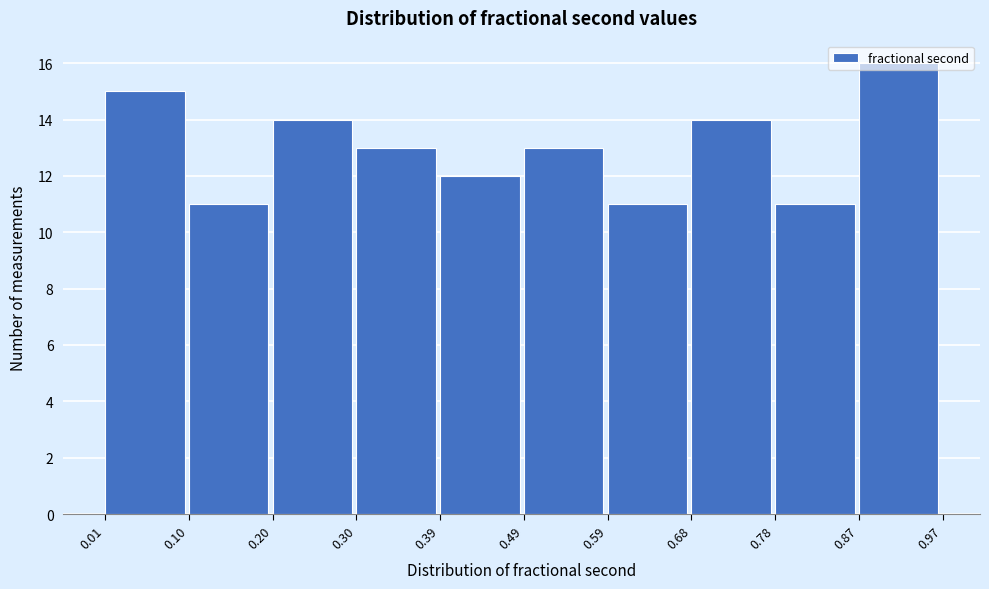

Reading left to right, list every bar in this chart as the range it spans on the x-axis followed by its height. The values are not printed on the chart, so give them approximately, as read against the axis.

0.01 to 0.10: 15
0.10 to 0.20: 11
0.20 to 0.30: 14
0.30 to 0.39: 13
0.39 to 0.49: 12
0.49 to 0.59: 13
0.59 to 0.68: 11
0.68 to 0.78: 14
0.78 to 0.87: 11
0.87 to 0.97: 16